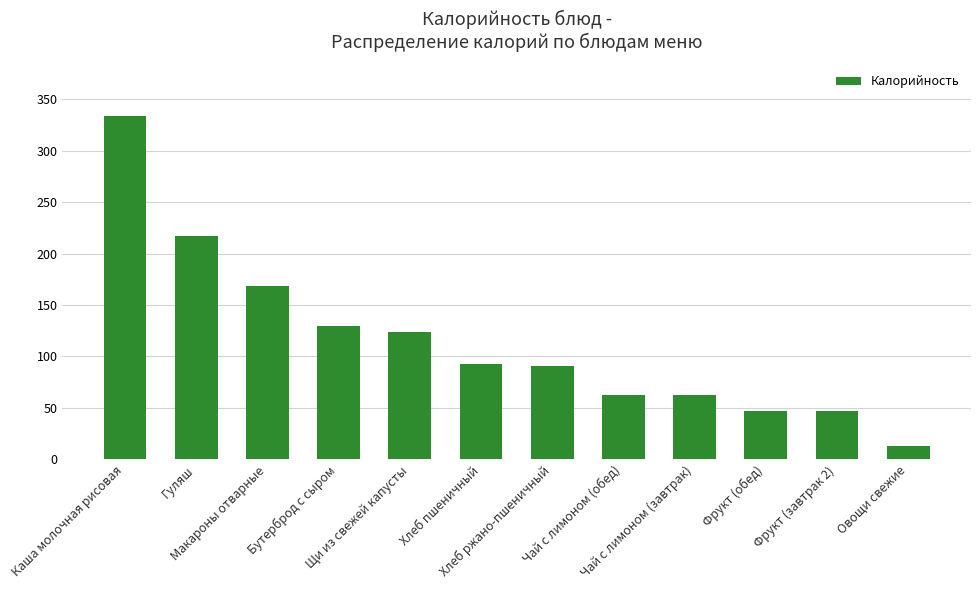

What is the approximate value at Хлеб ржано-пшеничный, to the nearest 10?

90